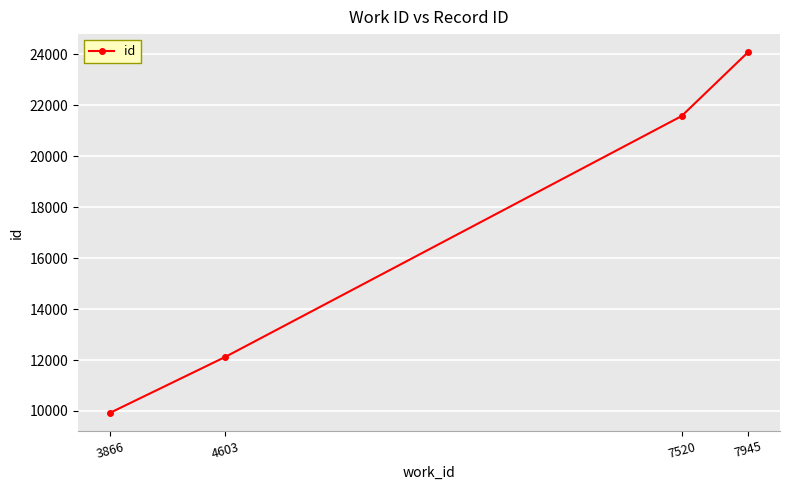

What is the change in value from 3866 to 7520?

+11652